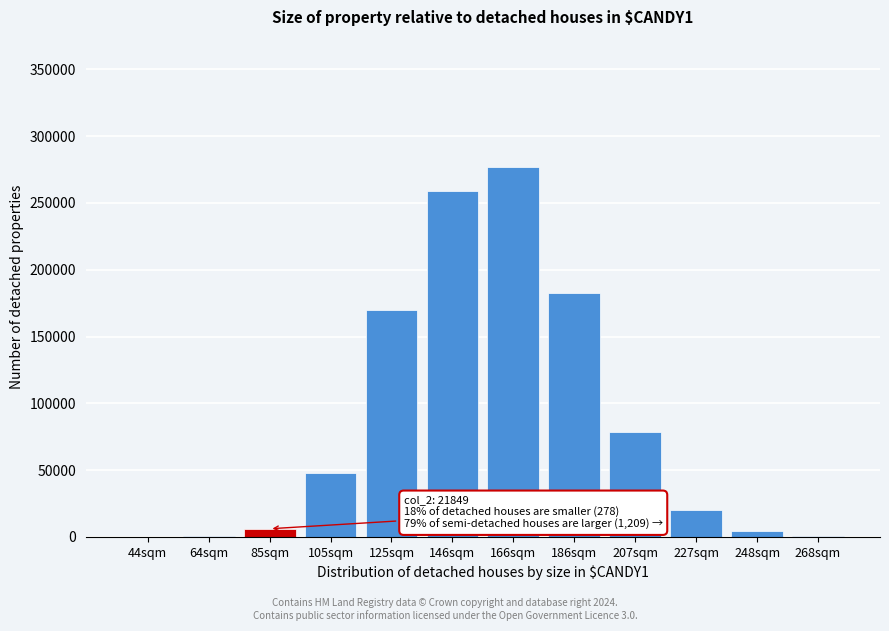

Is it true that the value at 125sqm is 170076?

True